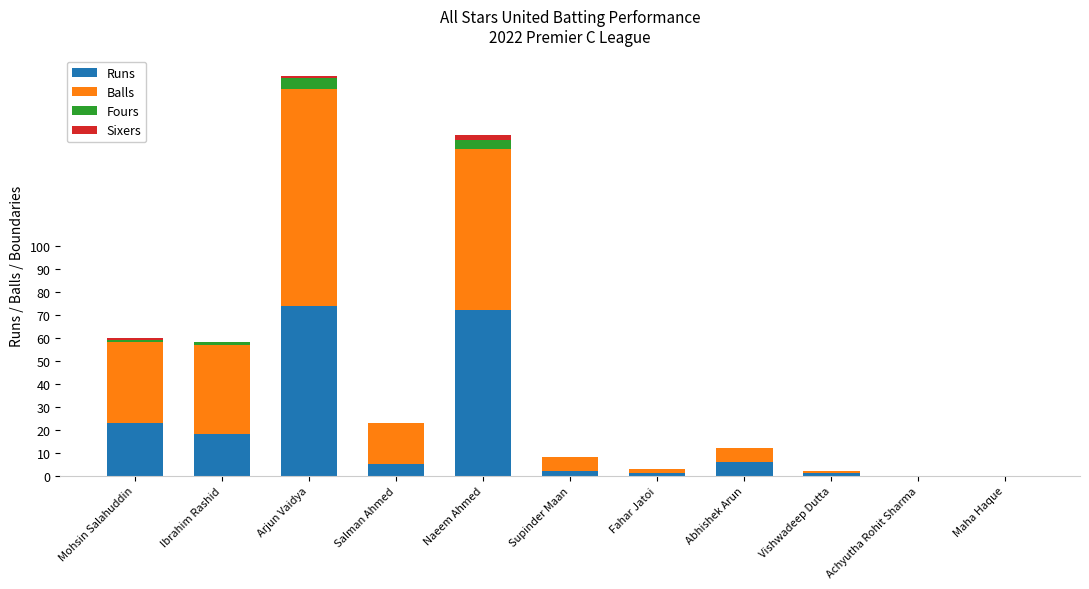

Where is Runs nearest to the value 37?

Mohsin Salahuddin